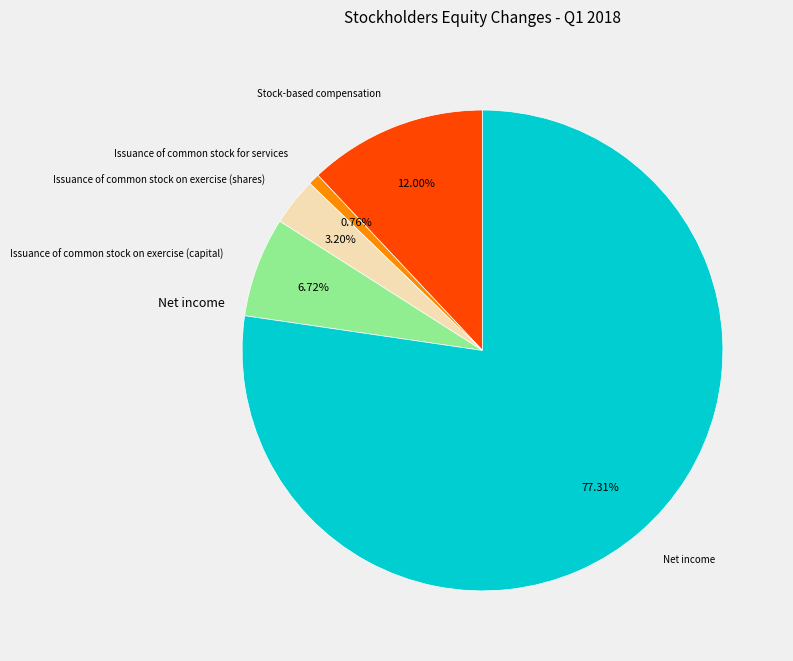

Does any single category account for the majority?

Yes